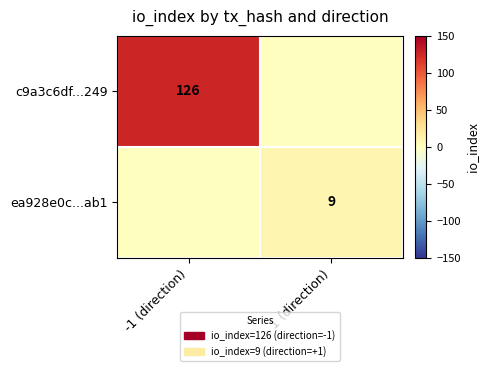

Is it true that ea928e0c...ab1 equals 3 at 1 (direction)?

False